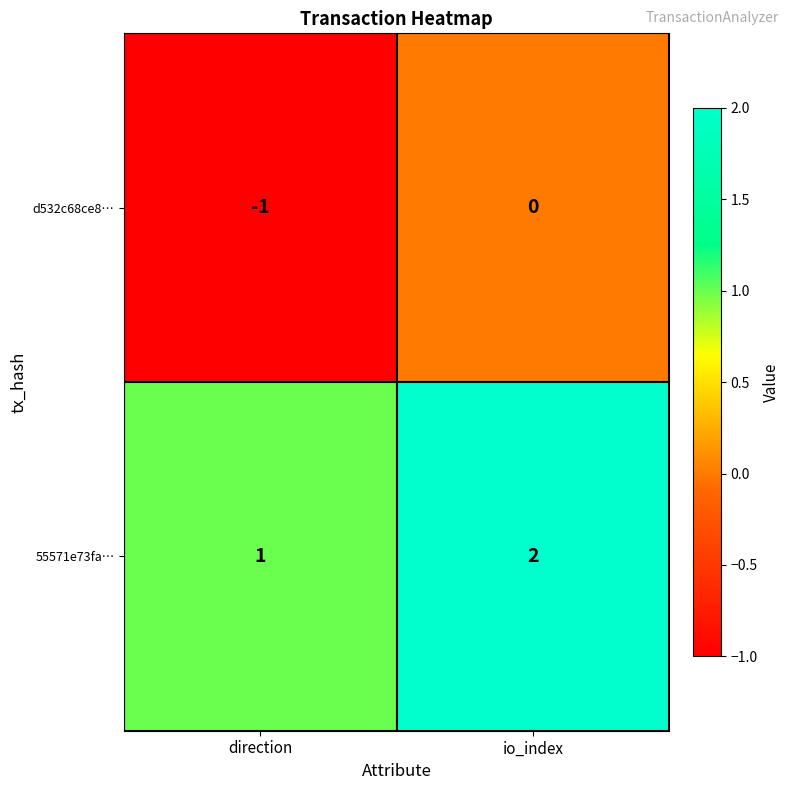

The value of 55571e73fa… at direction is 1. True or false?

True